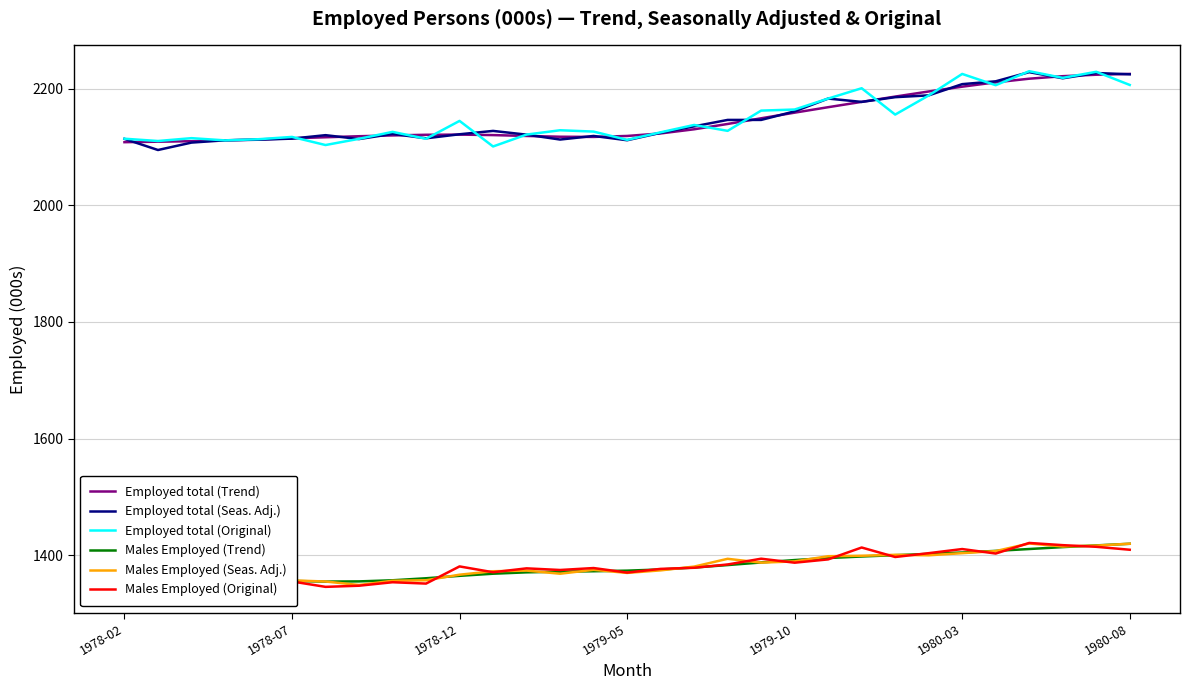

True or false: Employed total (Trend) and Males Employed (Original) cross at least once.

False